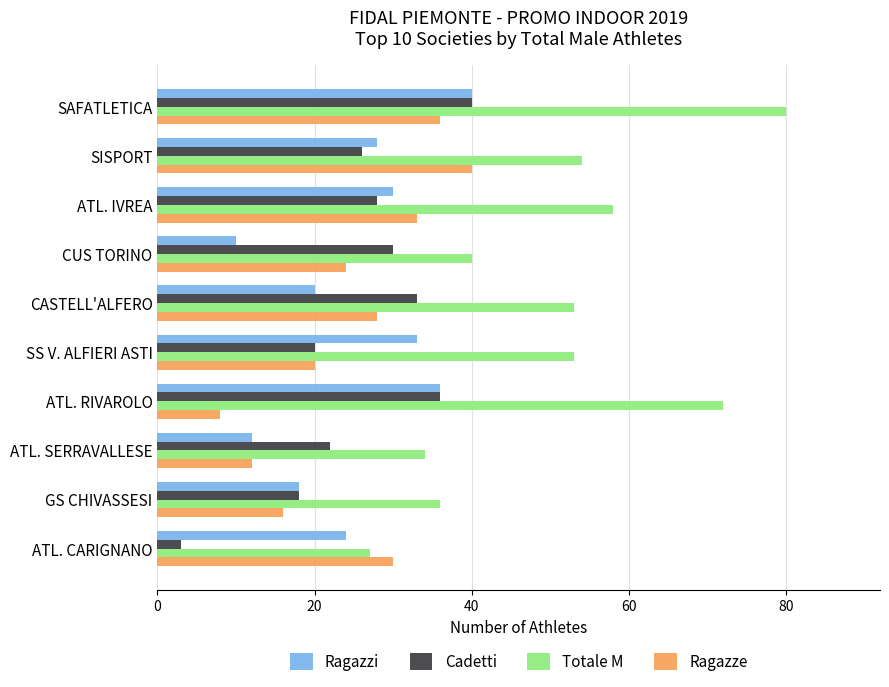

Which series has the largest range (max minus min)?

Totale M